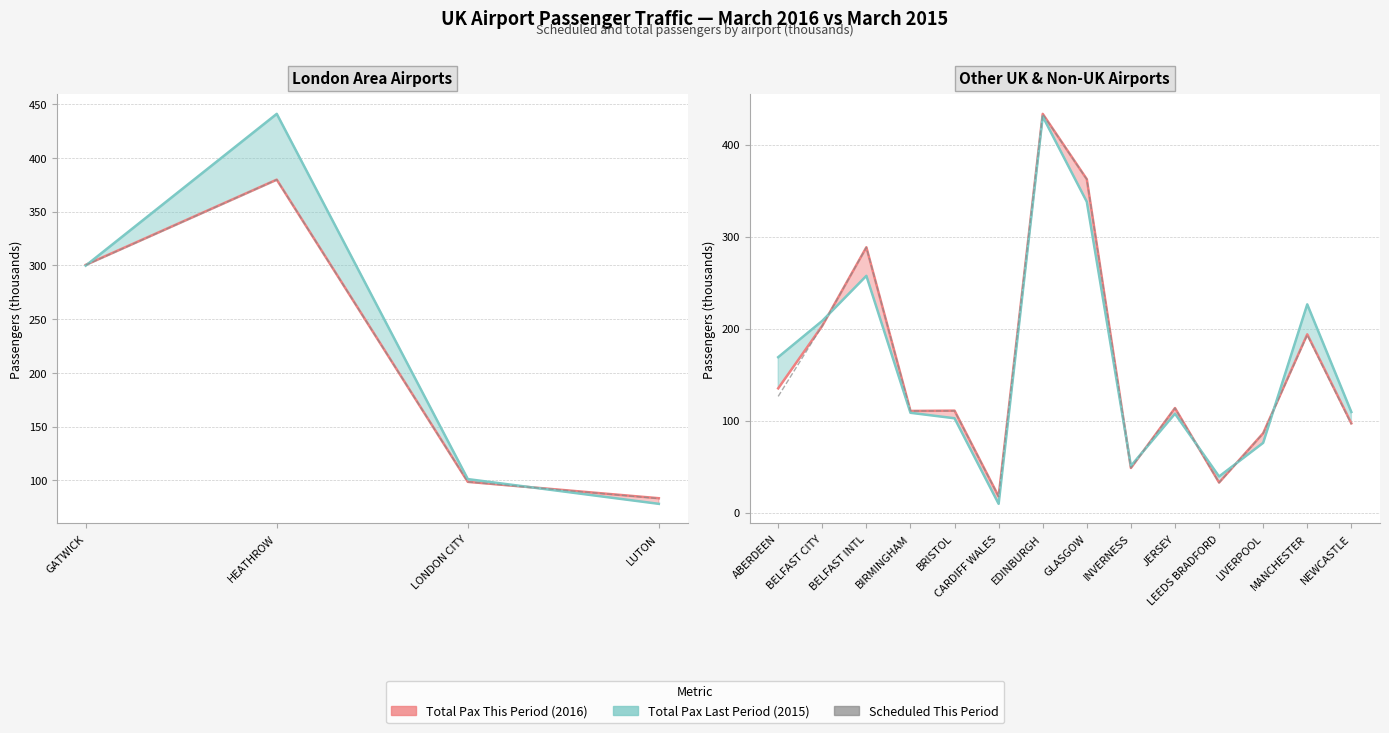

True or false: Total Pax Last Period has more than 0 interior local peaks.

True